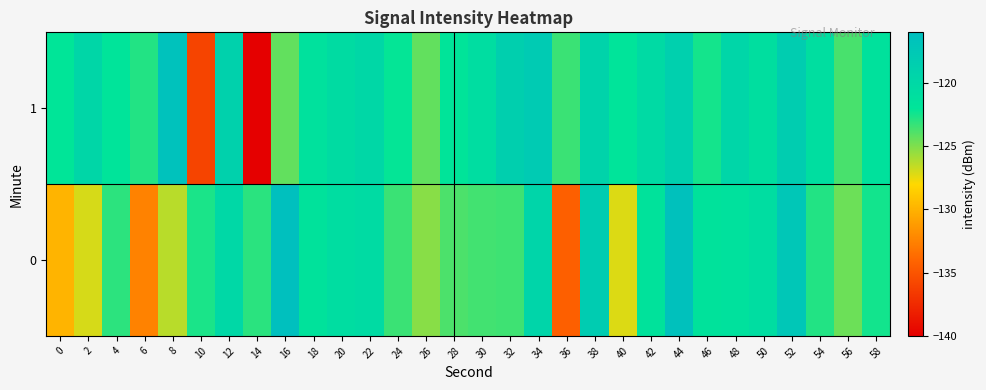

At 46, list the series in order from smallest to largest.

1, 0